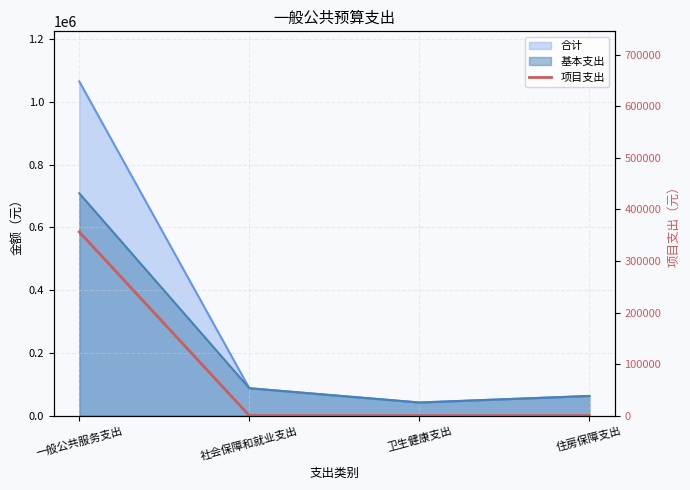

What position from the left is 一般公共服务支出?

1